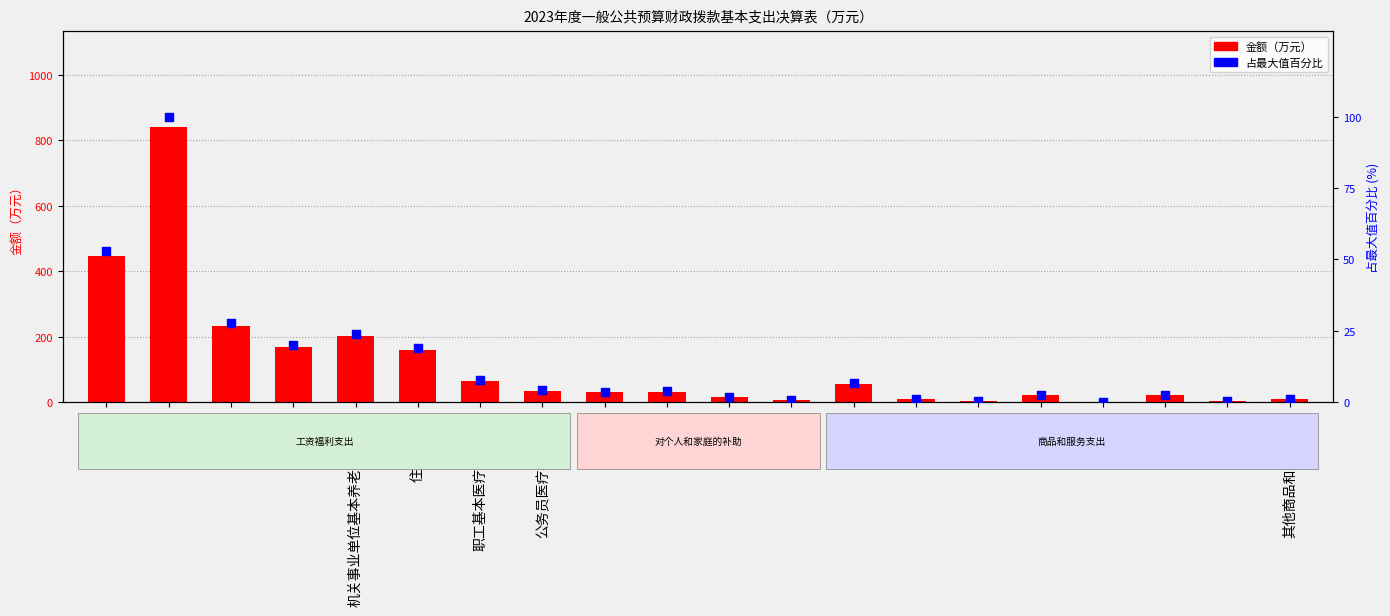

Is the value of 占最大值百分比 at 奖金 greater than the value of 金额（万元） at 津贴补贴?

No